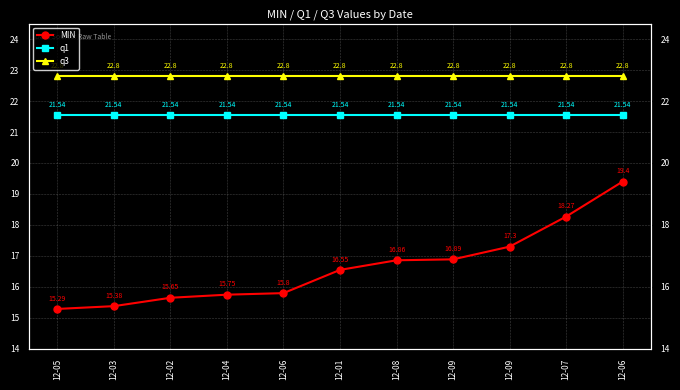

True or false: MIN and q3 cross at least once.

False